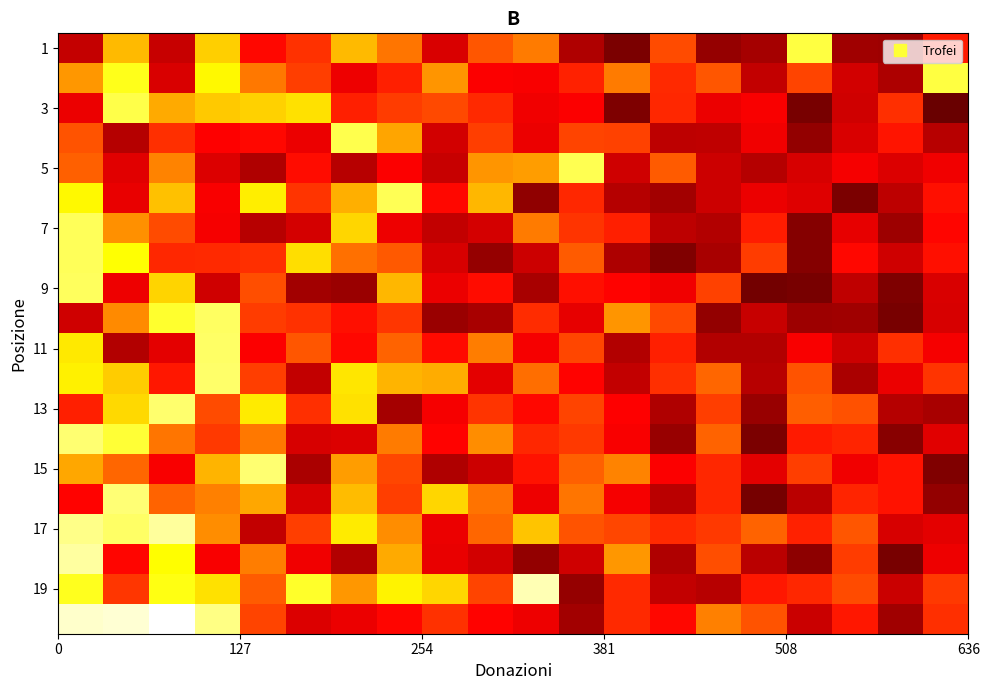

What is the maximum value shown in the chart?

9000.0